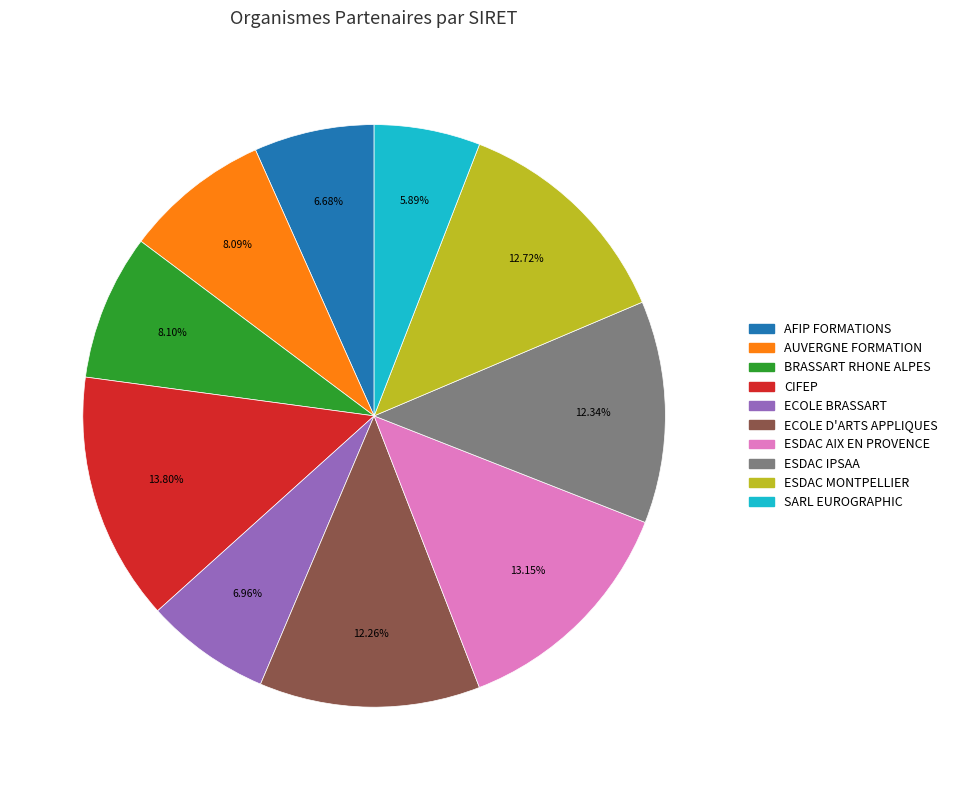

Which slice is the largest?

CIFEP